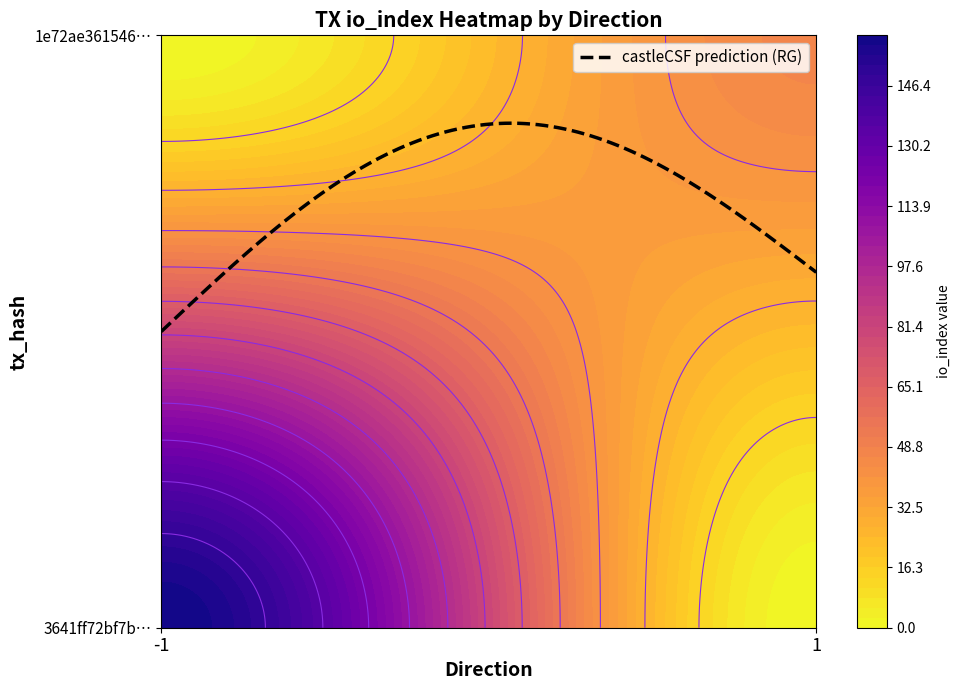

Is it true that 3641ff72bf7b53d8ca723af2ca7ebd19cbd2493 equals -1 at direction?

True